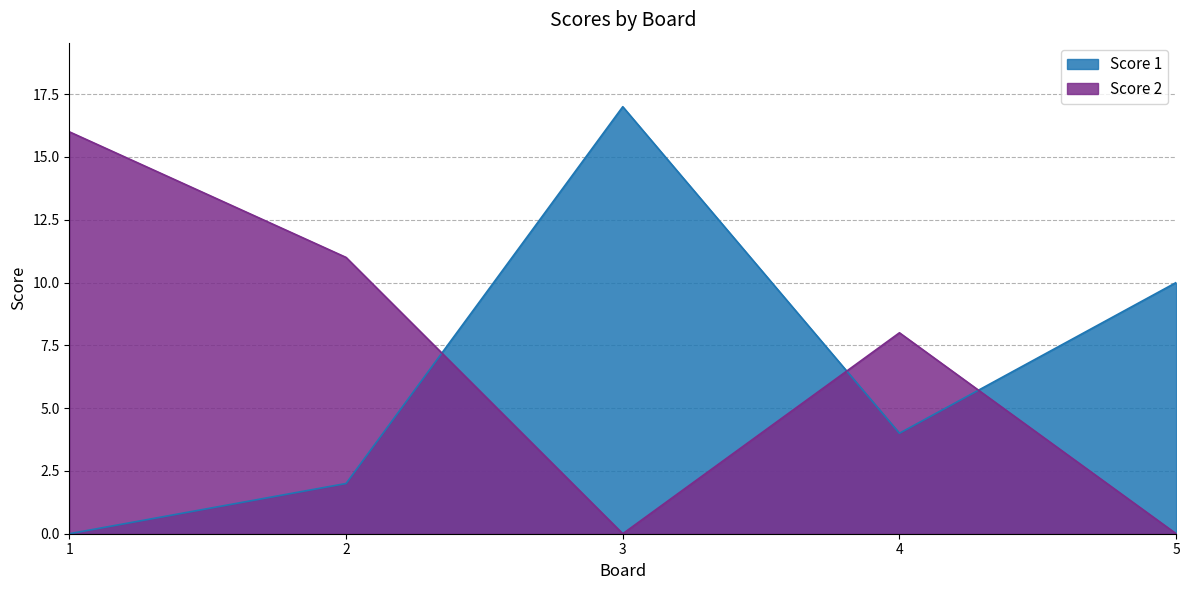

How many lines are shown in the chart?

2